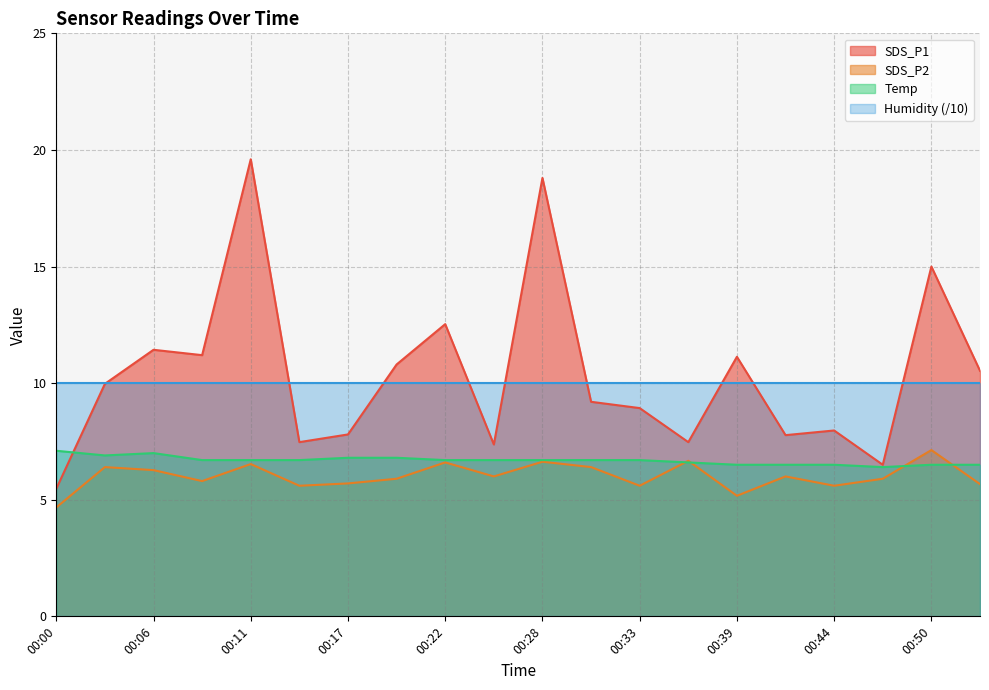

Which category has the highest value across all series?

00:11